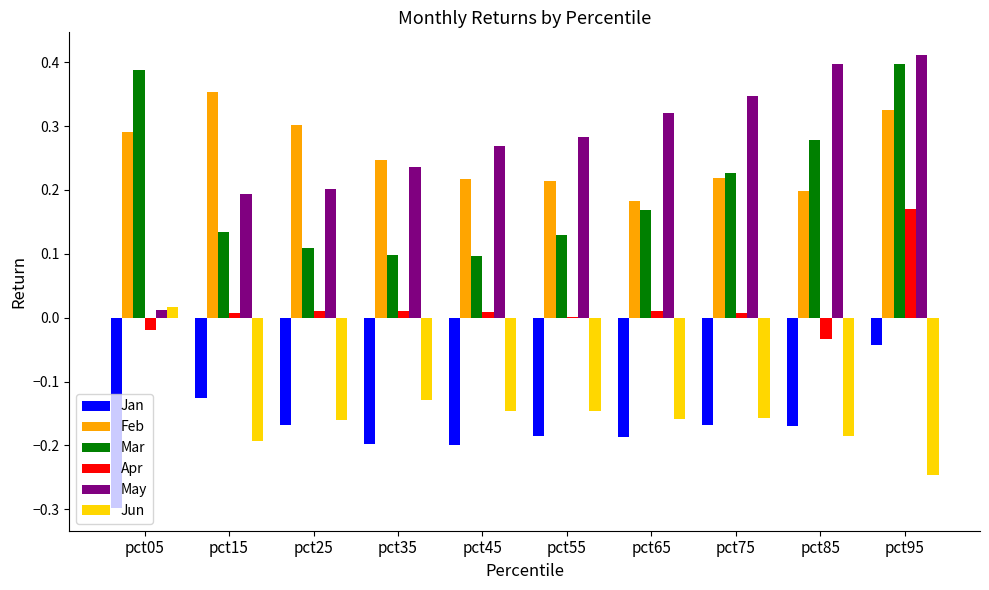

Is the value of Mar at pct35 greater than the value of May at pct55?

No